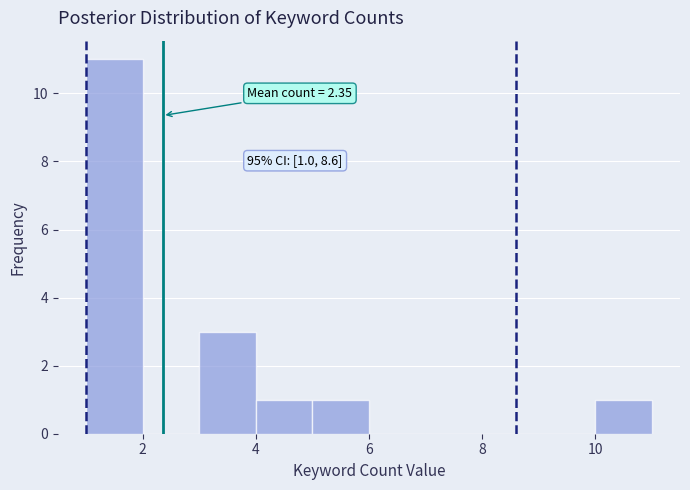

Which range on the x-axis has the tallest bar?

1 to 2